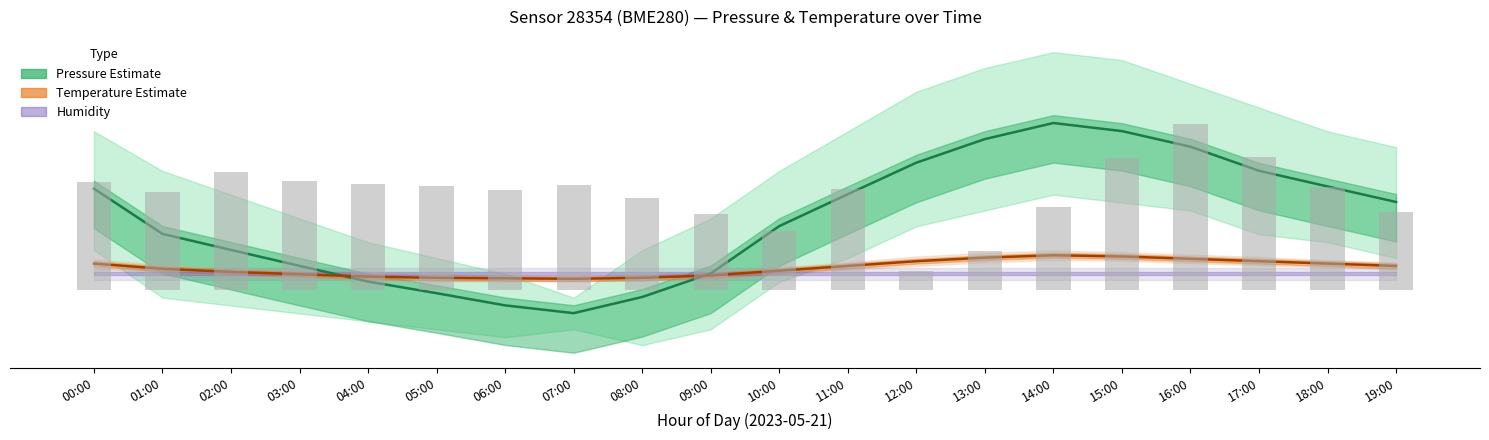

What is the difference between the maximum and minimum values in the Pressure Mean series?

240.1